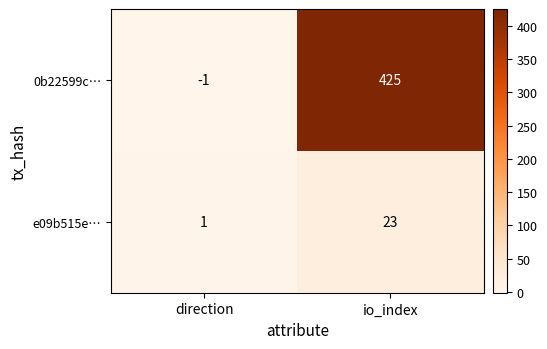

At which category does the chart reach its peak across all series?

io_index